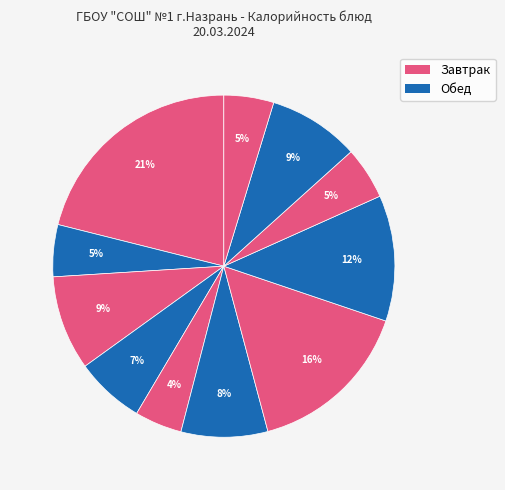

Count the number of slices in the pie.

11